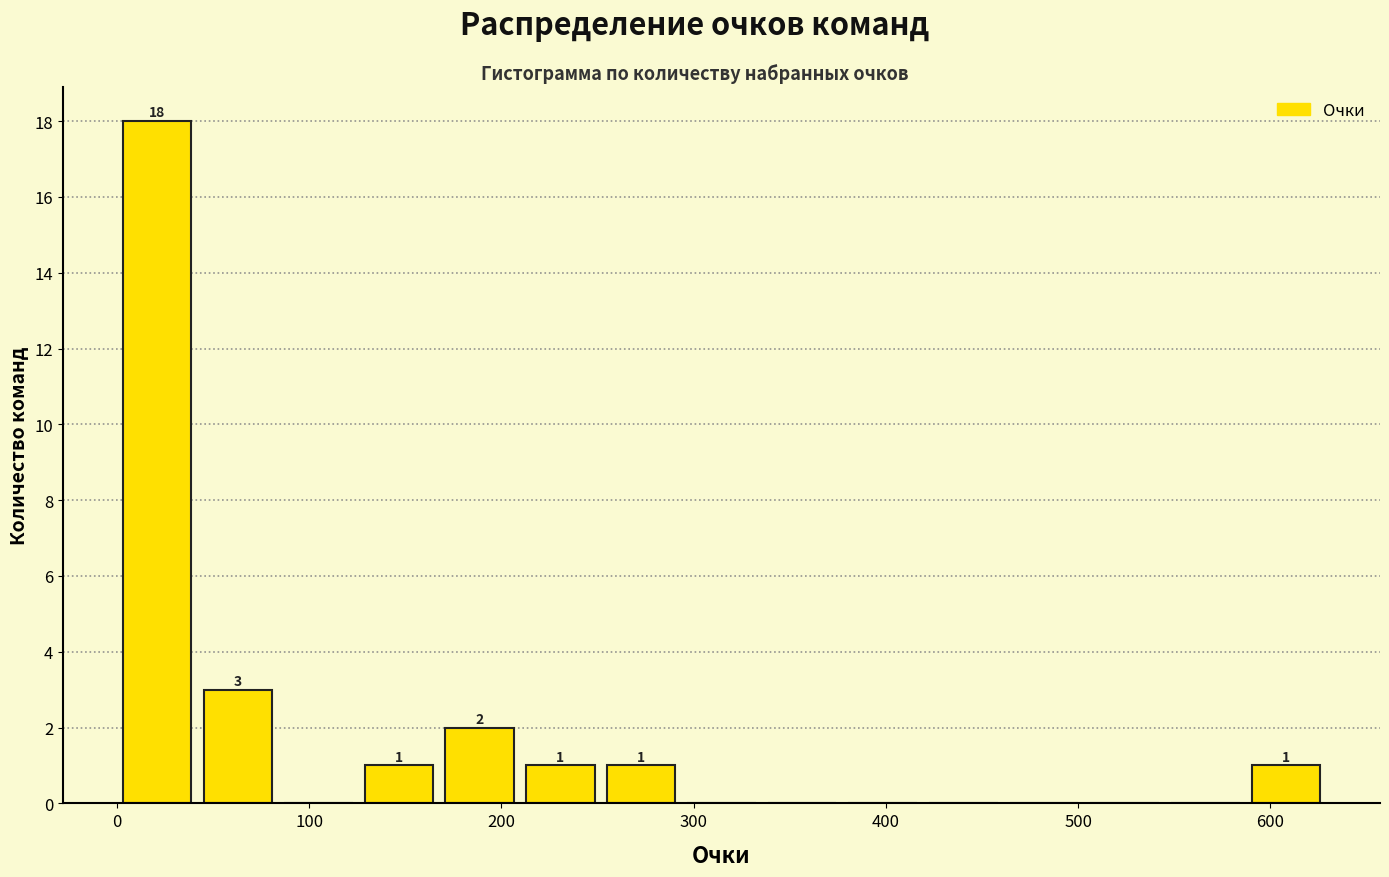

Over which range of the x-axis is the bar tallest?

0 to 40